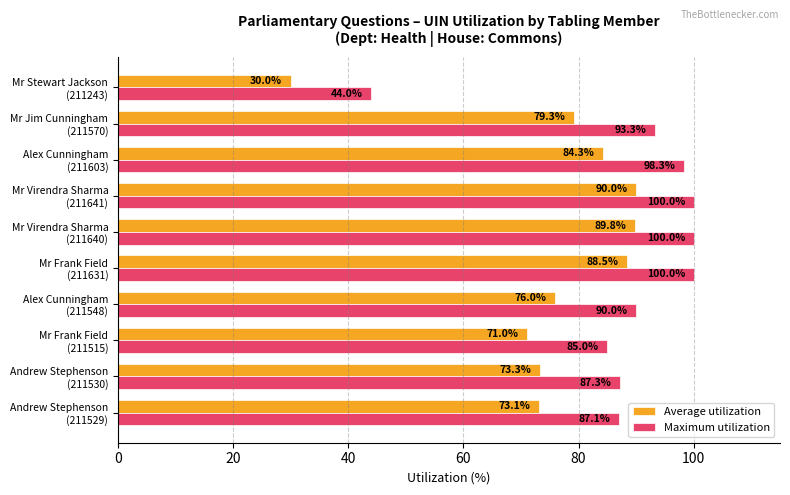

List the series in order of their overall mean, lowest first.

Average utilization, Maximum utilization